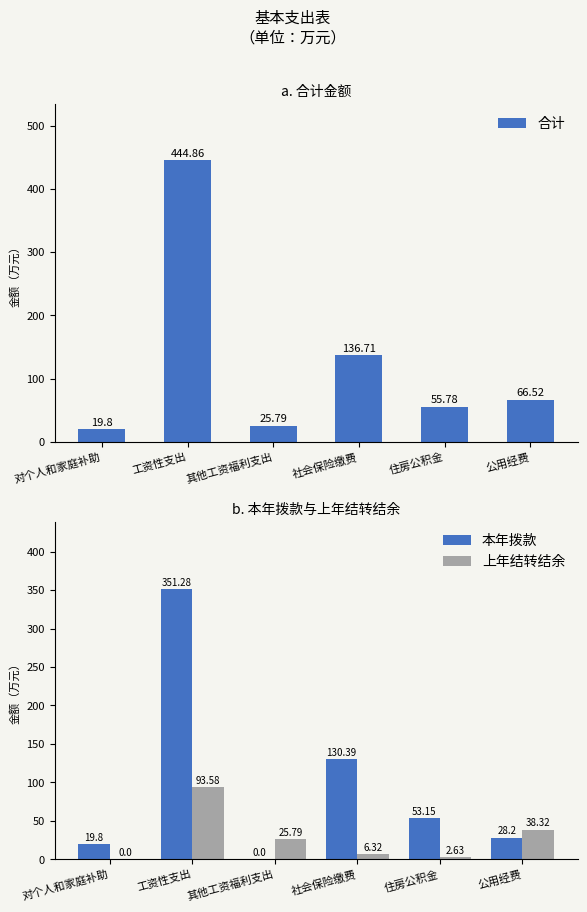

How many bars are there in total?

18